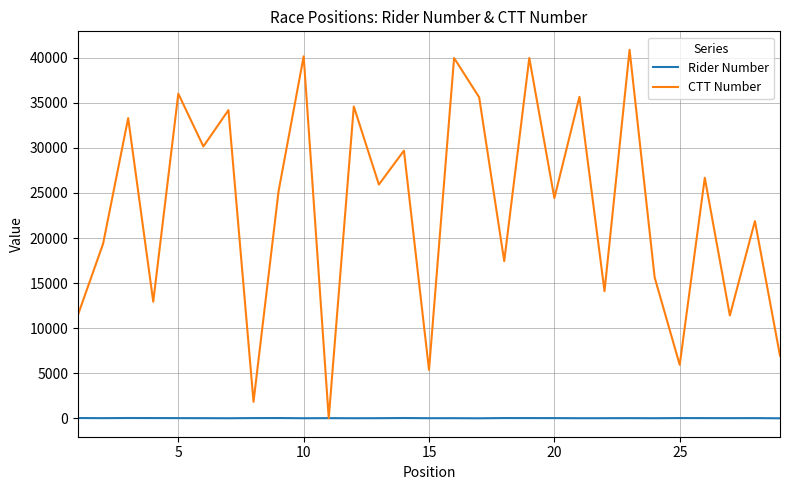

Which series has the largest total across all categories?

CTT Number